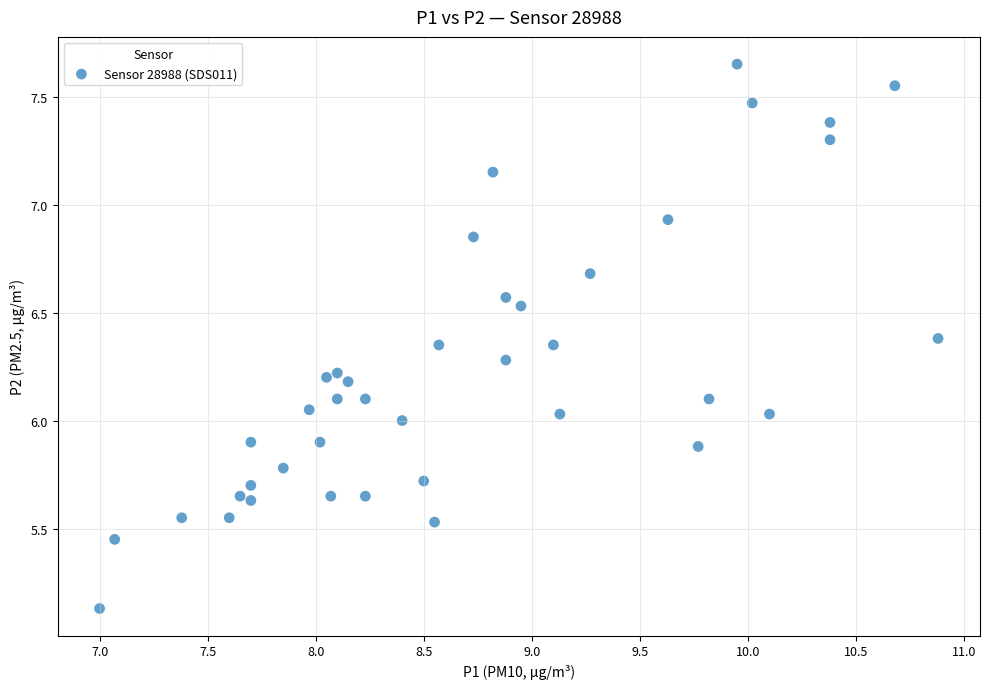

What is the range of X values (max minus min)?

3.9